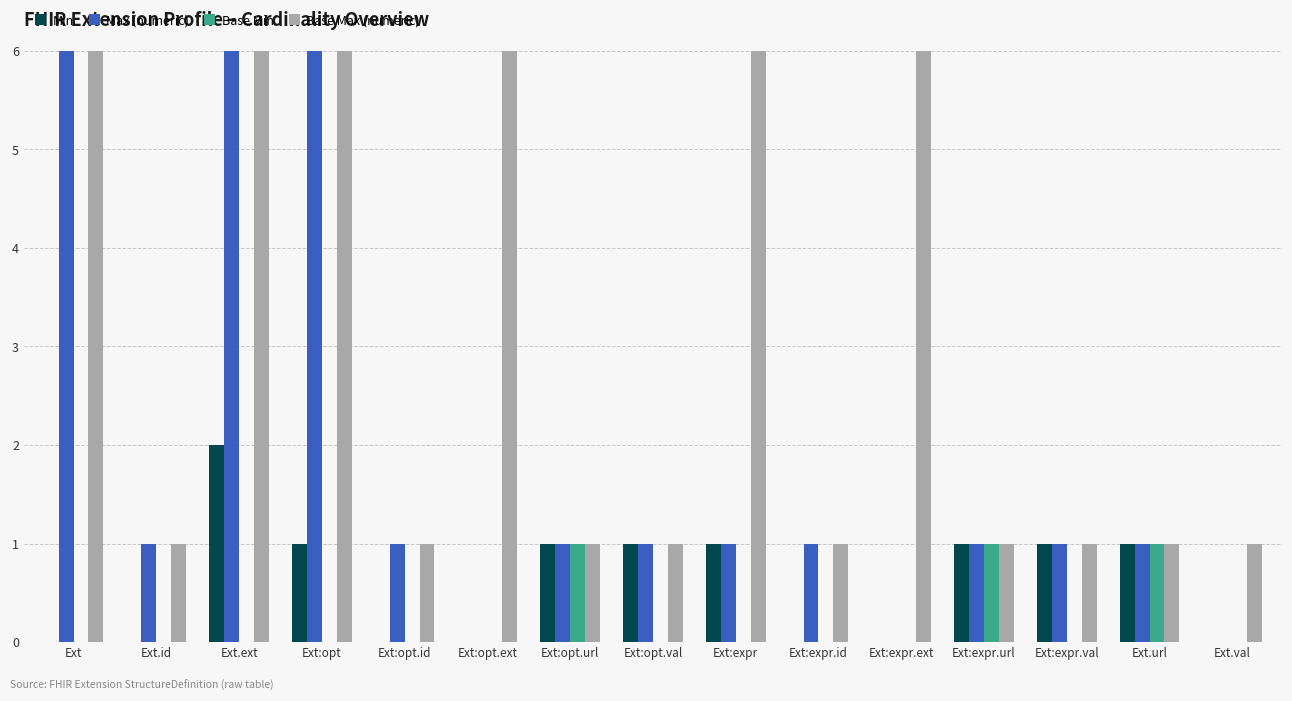

List the labels in order of Min value, largest first.

Ext.ext, Ext:opt, Ext:opt.url, Ext:opt.val, Ext:expr, Ext:expr.url, Ext:expr.val, Ext.url, Ext, Ext.id, Ext:opt.id, Ext:opt.ext, Ext:expr.id, Ext:expr.ext, Ext.val